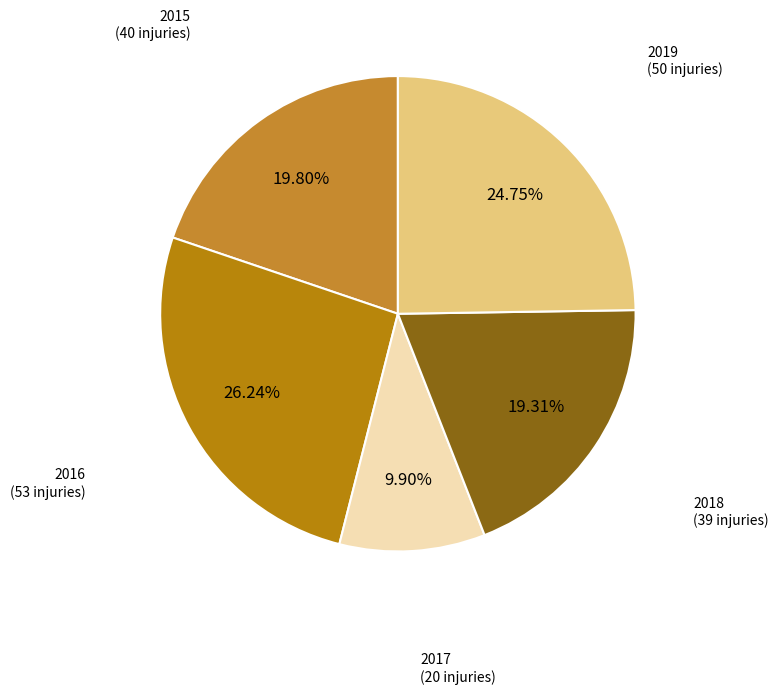

Does 2017 account for over 50% of the chart?

No